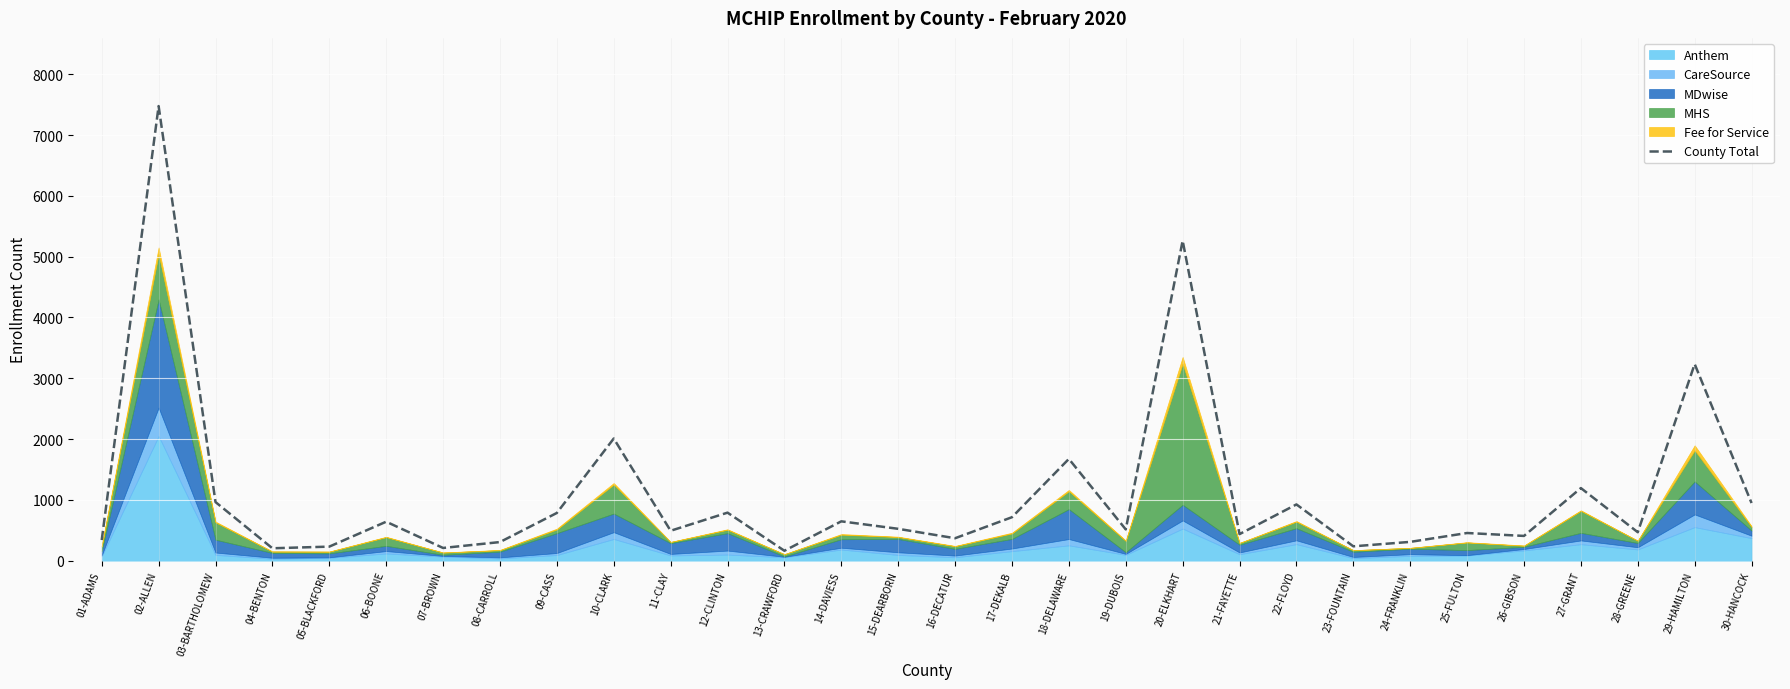

Rank the categories by value from highest to lowest.

02-ALLEN, 20-ELKHART, 29-HAMILTON, 10-CLARK, 18-DELAWARE, 27-GRANT, 03-BARTHOLOMEW, 30-HANCOCK, 22-FLOYD, 12-CLINTON, 09-CASS, 17-DEKALB, 14-DAVIESS, 06-BOONE, 15-DEARBORN, 19-DUBOIS, 11-CLAY, 28-GREENE, 25-FULTON, 21-FAYETTE, 26-GIBSON, 16-DECATUR, 01-ADAMS, 24-FRANKLIN, 08-CARROLL, 23-FOUNTAIN, 05-BLACKFORD, 07-BROWN, 04-BENTON, 13-CRAWFORD